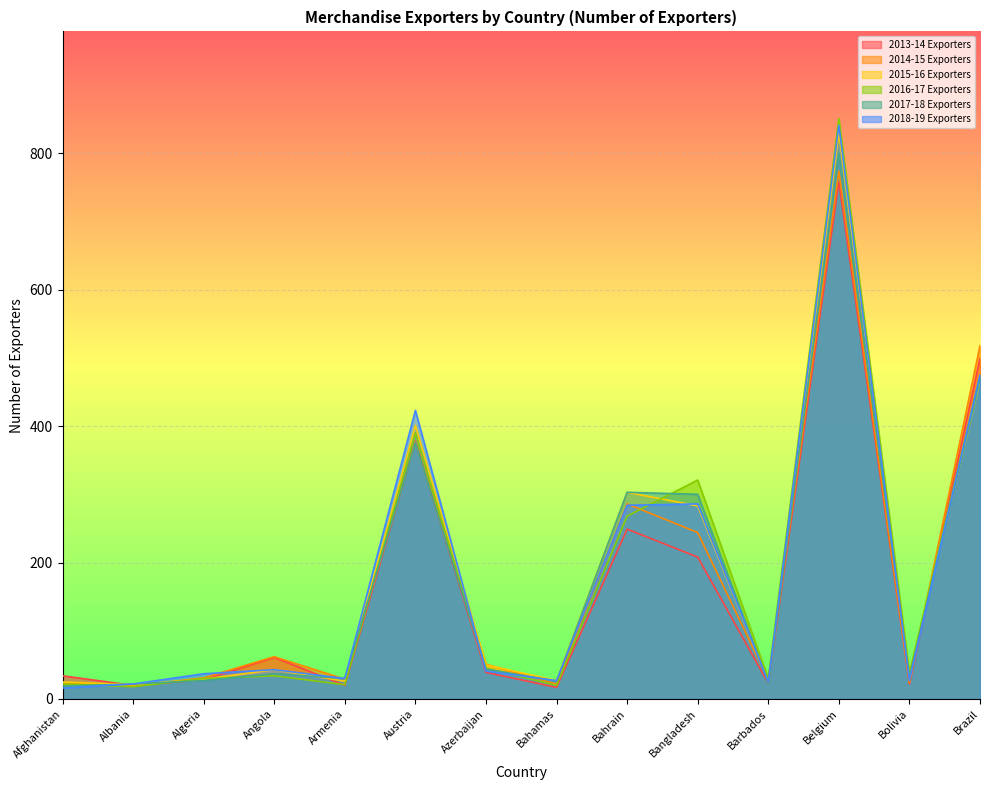

The 2014-15 Exporters series shows 39 at Bolivia. True or false?

False